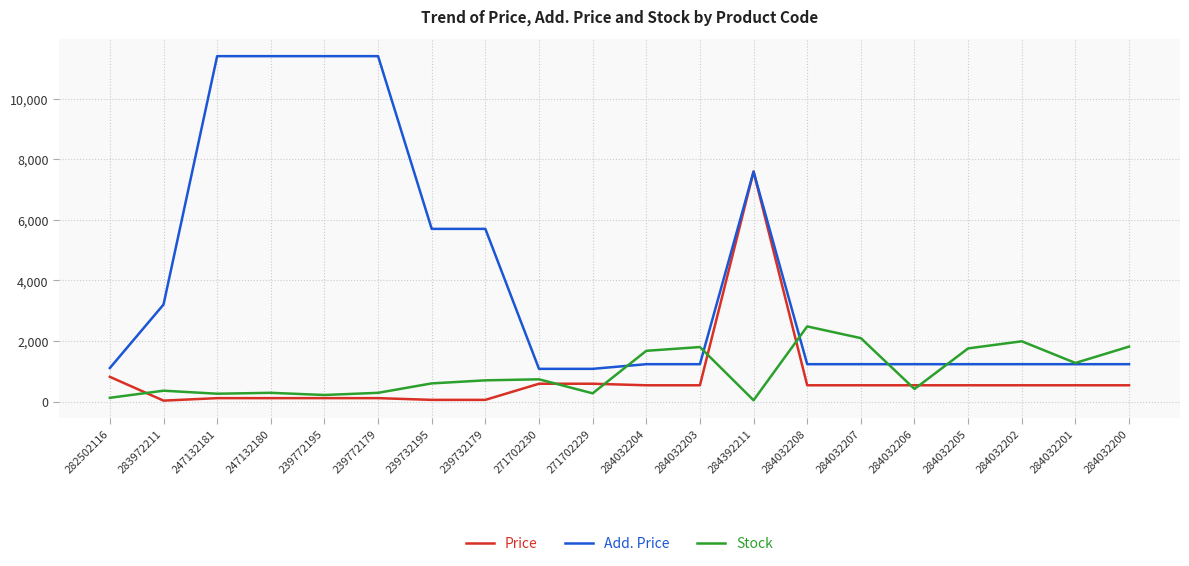

Is it true that Stock equals 125.0 at 282502116?

True